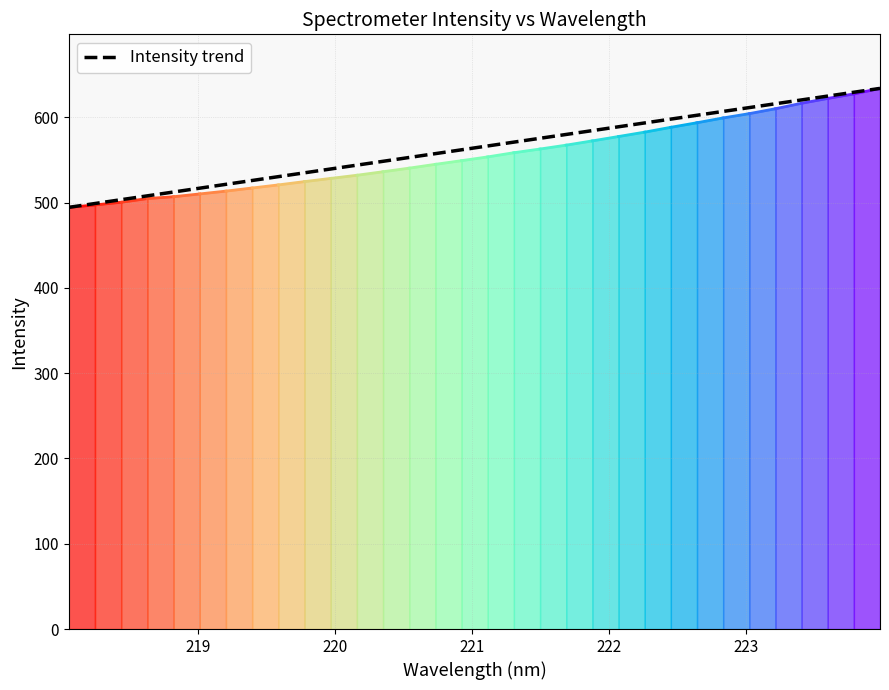

What is the greatest value displayed?

633.8